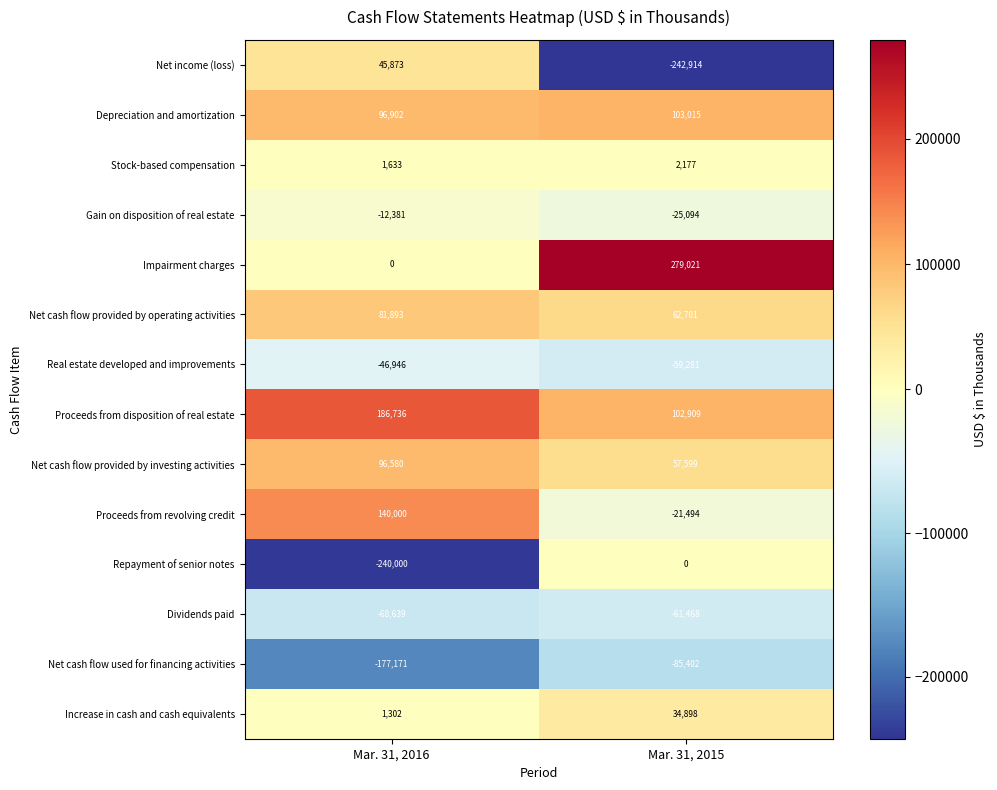

What is the total value across all series at Mar. 31, 2016?

105782